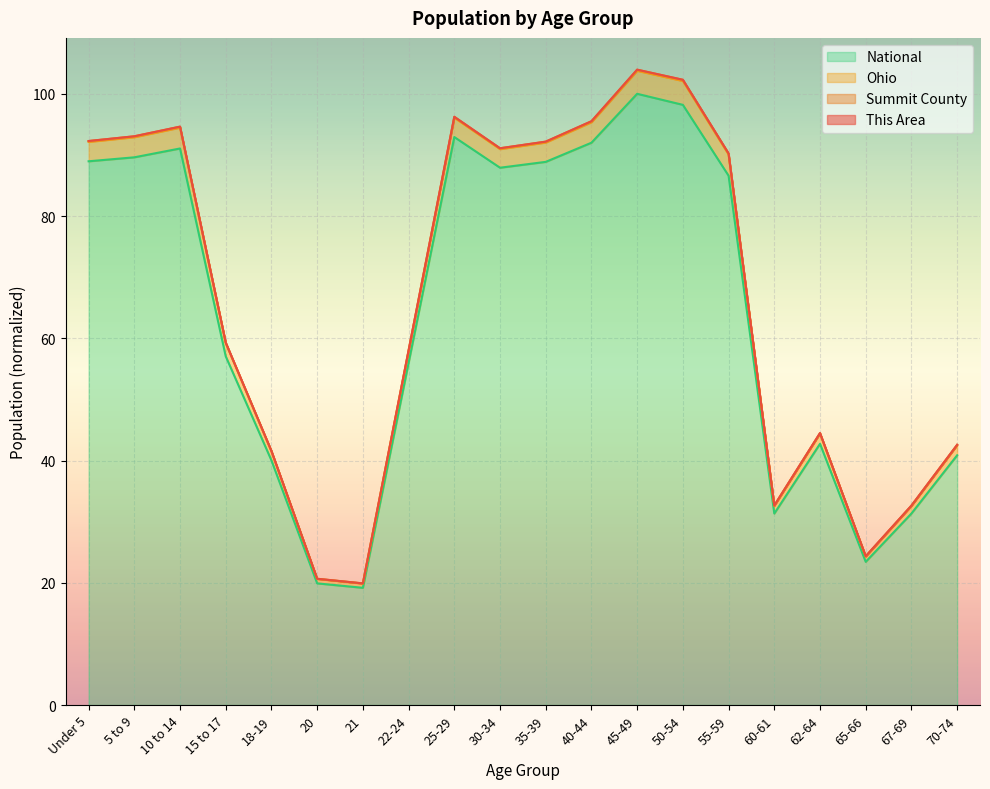

In Ohio, how many points are higher than both neighbors (excluding endpoints)?

4